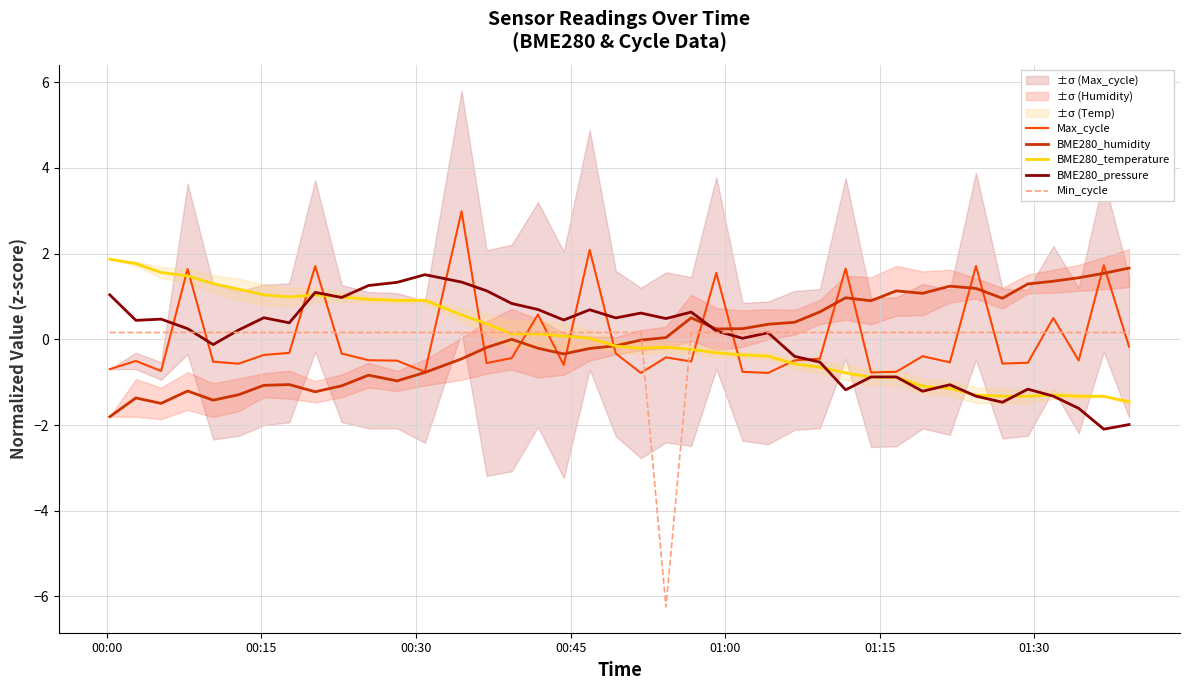

True or false: Max_cycle and BME280_temperature cross at least once.

True